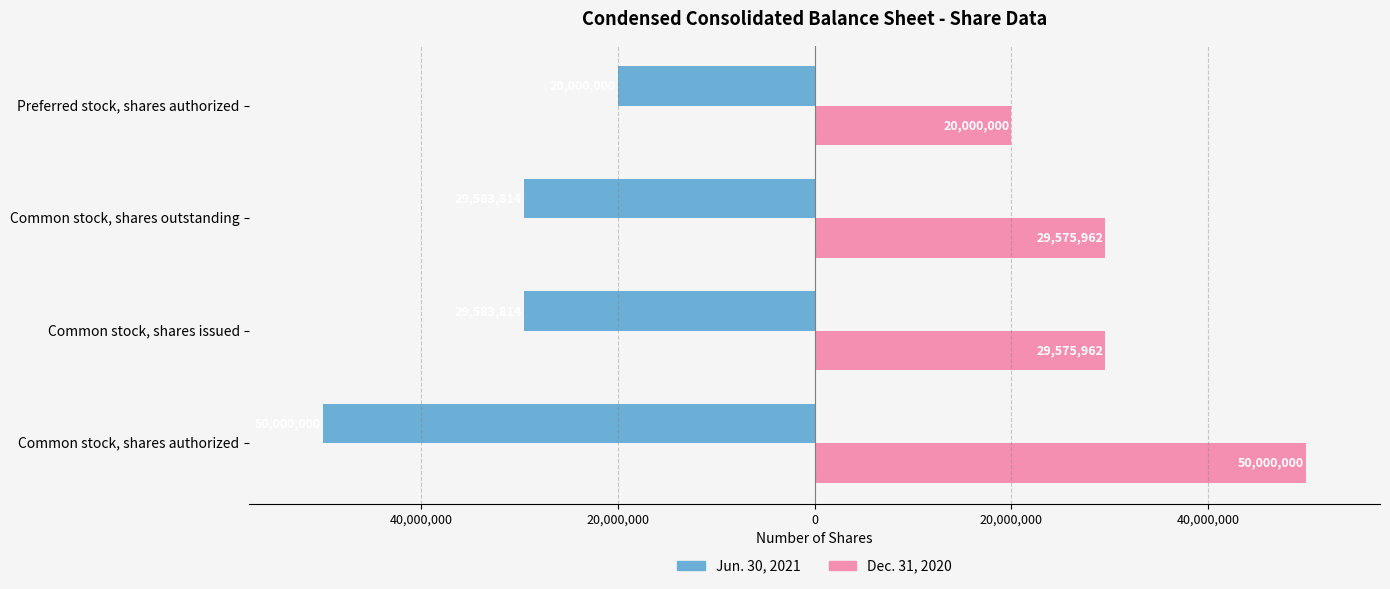

What are all the series names shown in the legend?

Jun. 30, 2021, Dec. 31, 2020